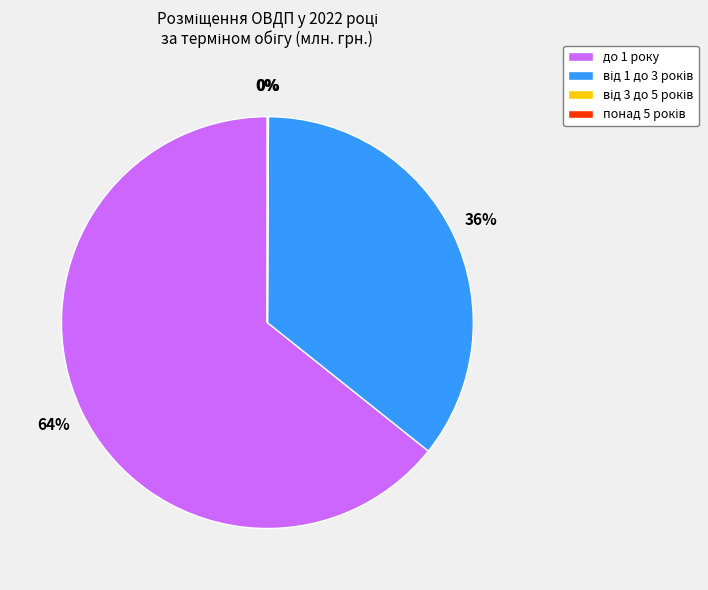

To the nearest percent, what is the average slice percentage?

25%